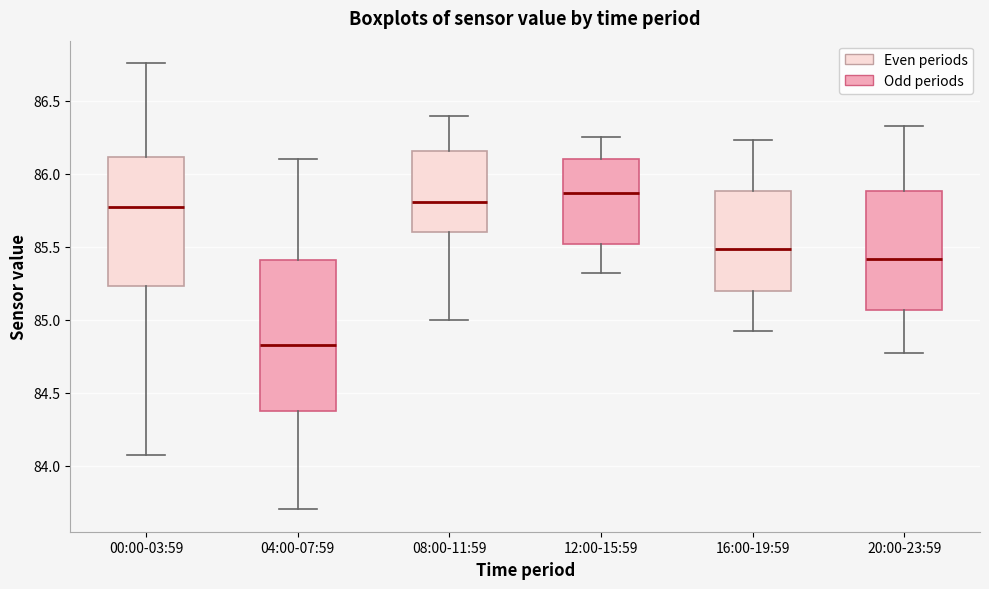

Reading left to right, read every box against the y-axis: the position of its median line, the range the box covers, and the ends of its whiskers. The values are not printed on the chart, so give them approximately, as read against the axis.

00:00-03:59: median 85.80, box 85.25 to 86.10, whiskers 84.05 to 86.75
04:00-07:59: median 84.85, box 84.40 to 85.40, whiskers 83.70 to 86.10
08:00-11:59: median 85.80, box 85.60 to 86.15, whiskers 85.00 to 86.40
12:00-15:59: median 85.85, box 85.50 to 86.10, whiskers 85.30 to 86.25
16:00-19:59: median 85.50, box 85.20 to 85.90, whiskers 84.90 to 86.25
20:00-23:59: median 85.40, box 85.05 to 85.90, whiskers 84.75 to 86.35